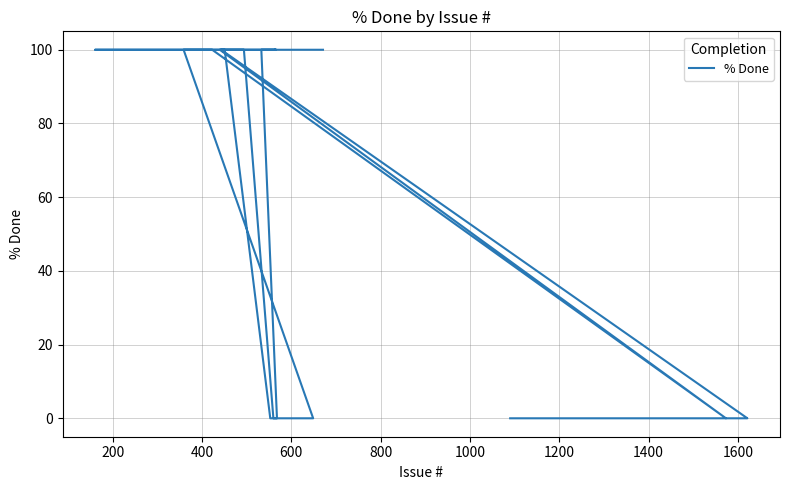

True or false: the data shows 25 at 200.

False